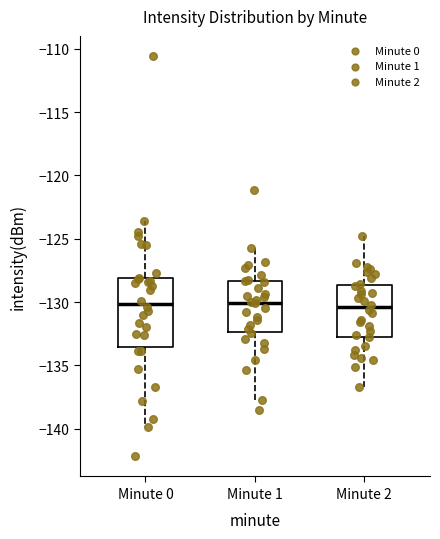

Comparing the boxes themselves (not the whiskers), which one is the tallest?

Minute 0